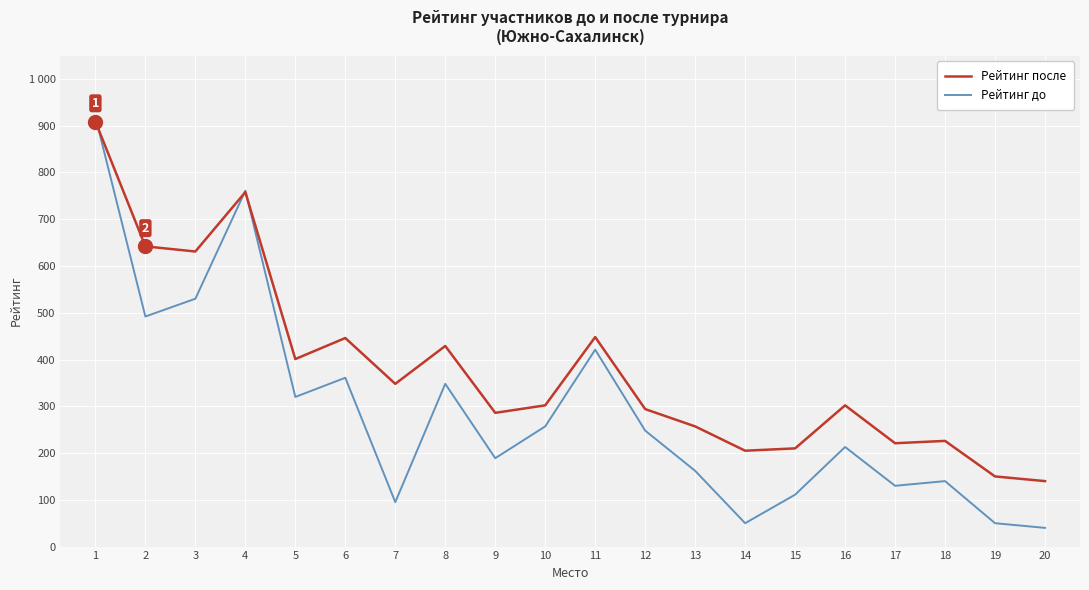

At how many categories does at least one series exceed 73?

20